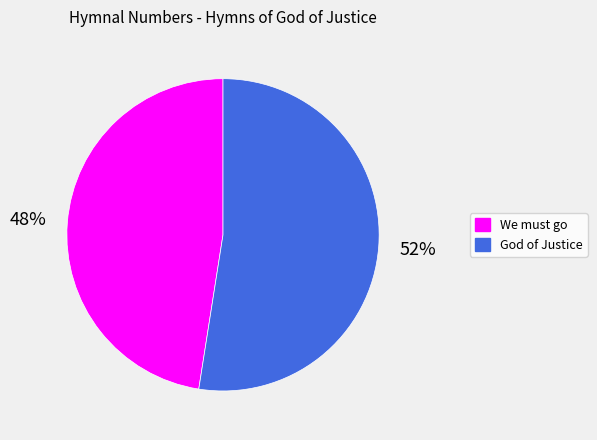

The We must go slice represents 35% of the pie. True or false?

False